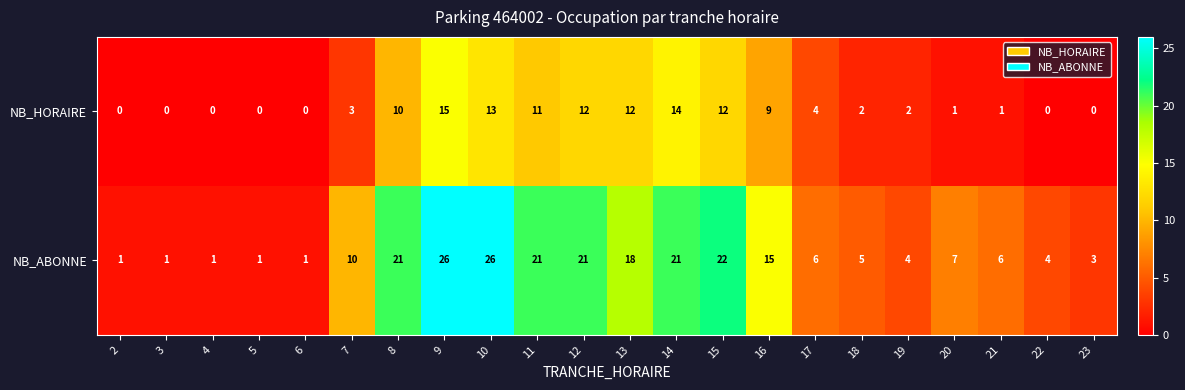

Which series has the largest total across all categories?

NB_ABONNE